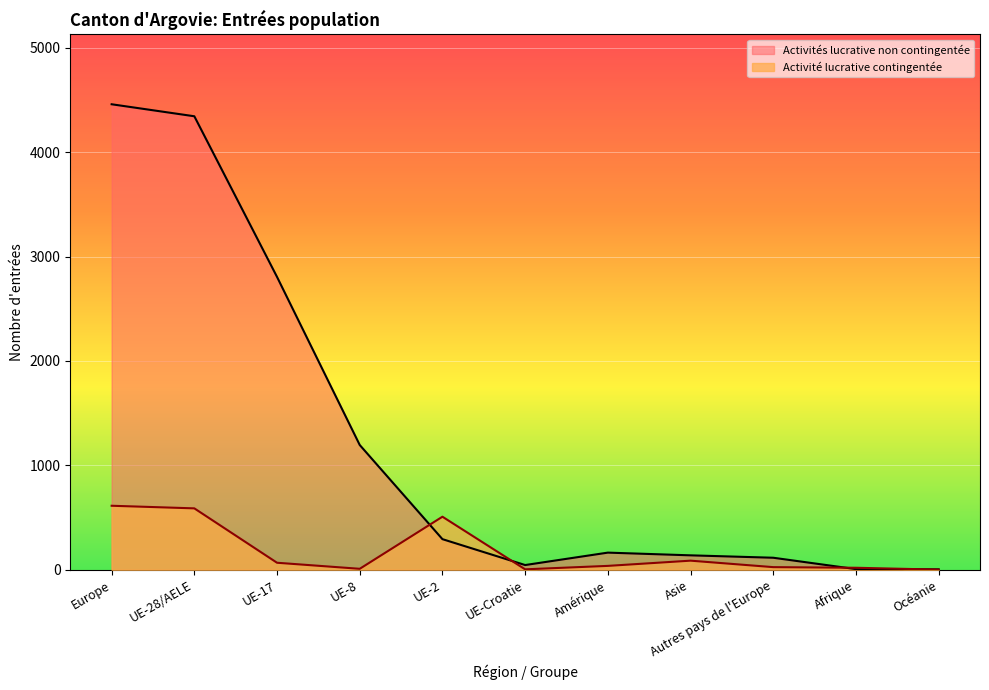

After their last crossing, which series has the higher values: Activités lucrative non contingentée or Activité lucrative contingentée?

Activités lucrative non contingentée